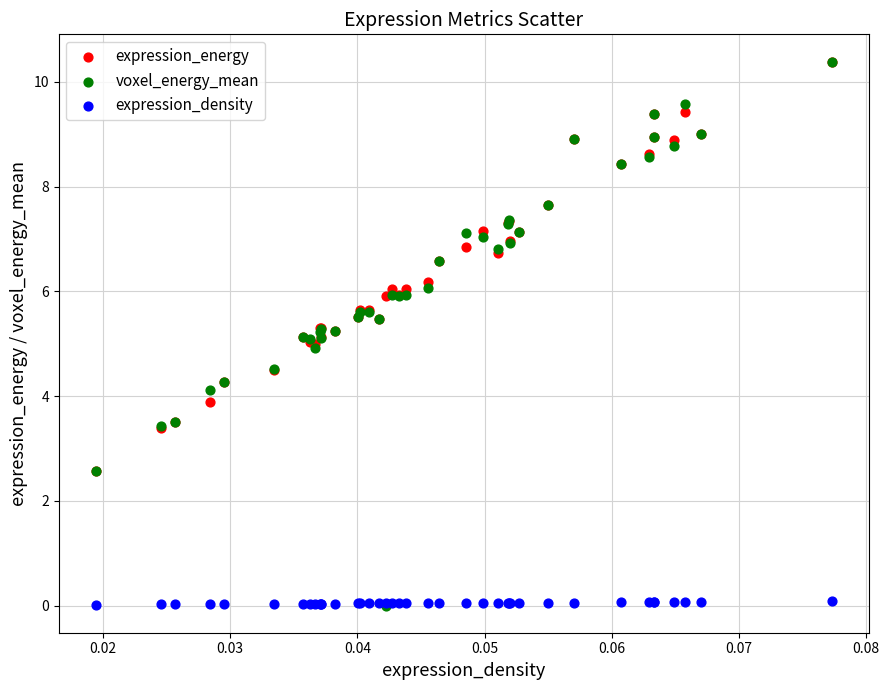

Which series has the largest Y range (max minus min)?

voxel_energy_mean